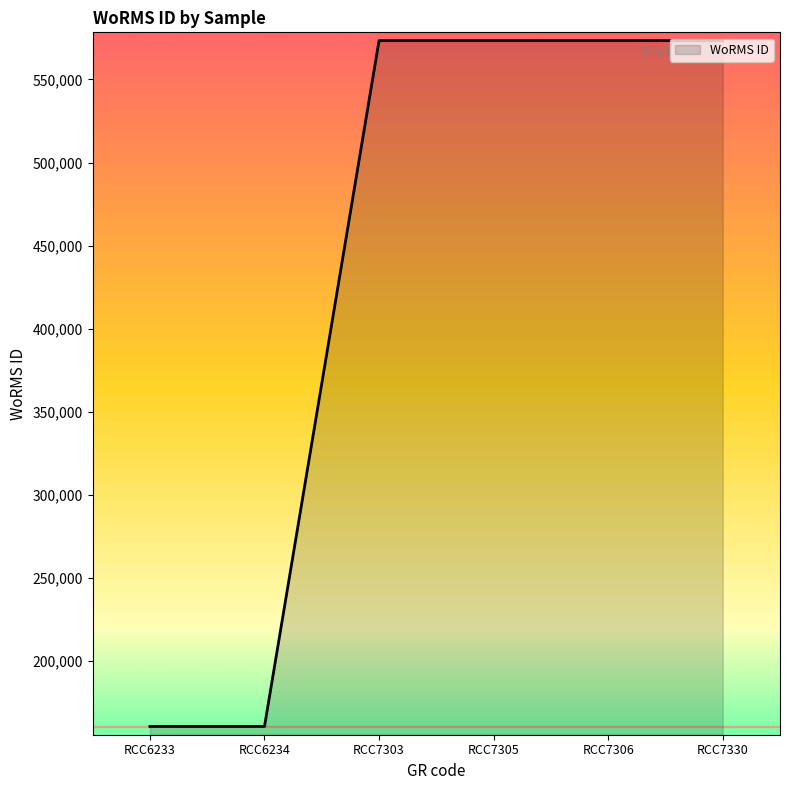

True or false: there are more than 2 points higher than both neighbors.

False